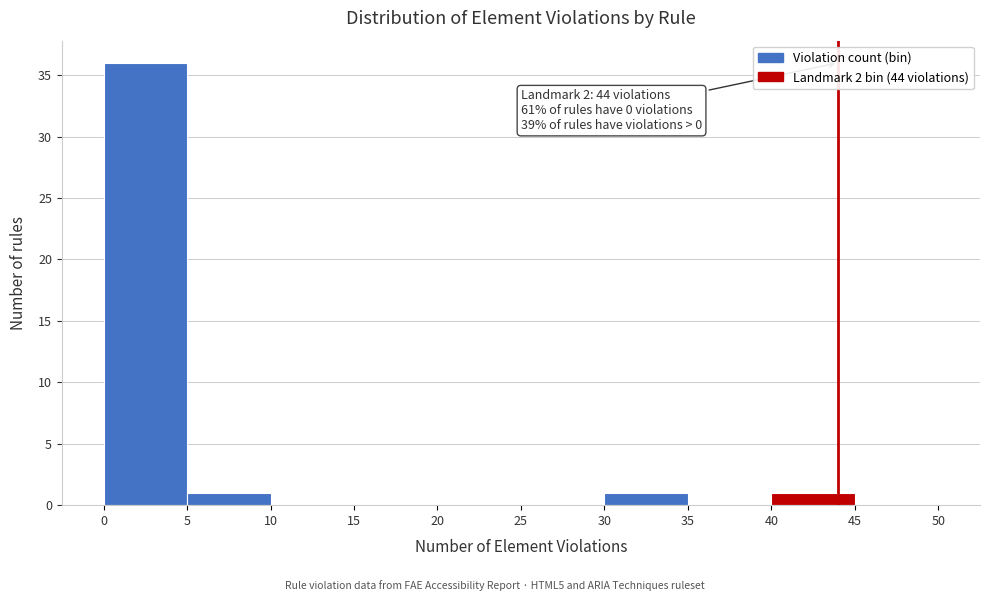

Which range on the x-axis has the tallest bar?

0 to 5